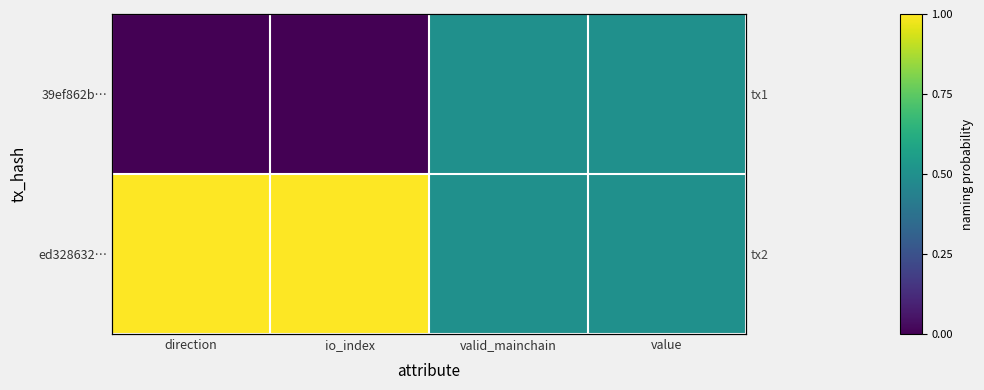

At how many categories does at least one series exceed 0?

4